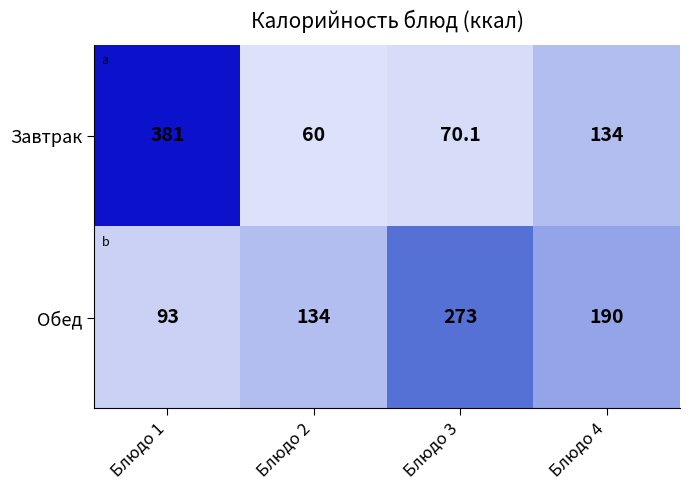

True or false: Завтрак has a value of 225.7 at Блюдо 4.

False